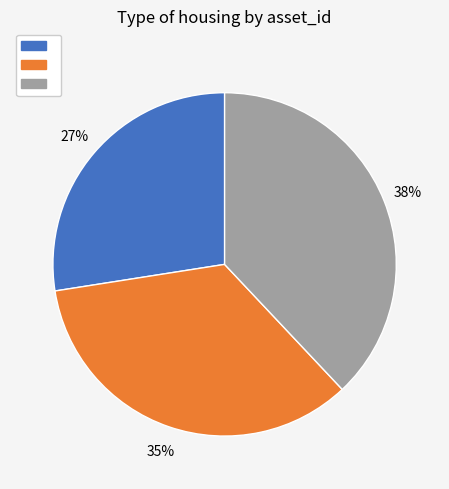

To the nearest percent, what is the average slice percentage?

33%